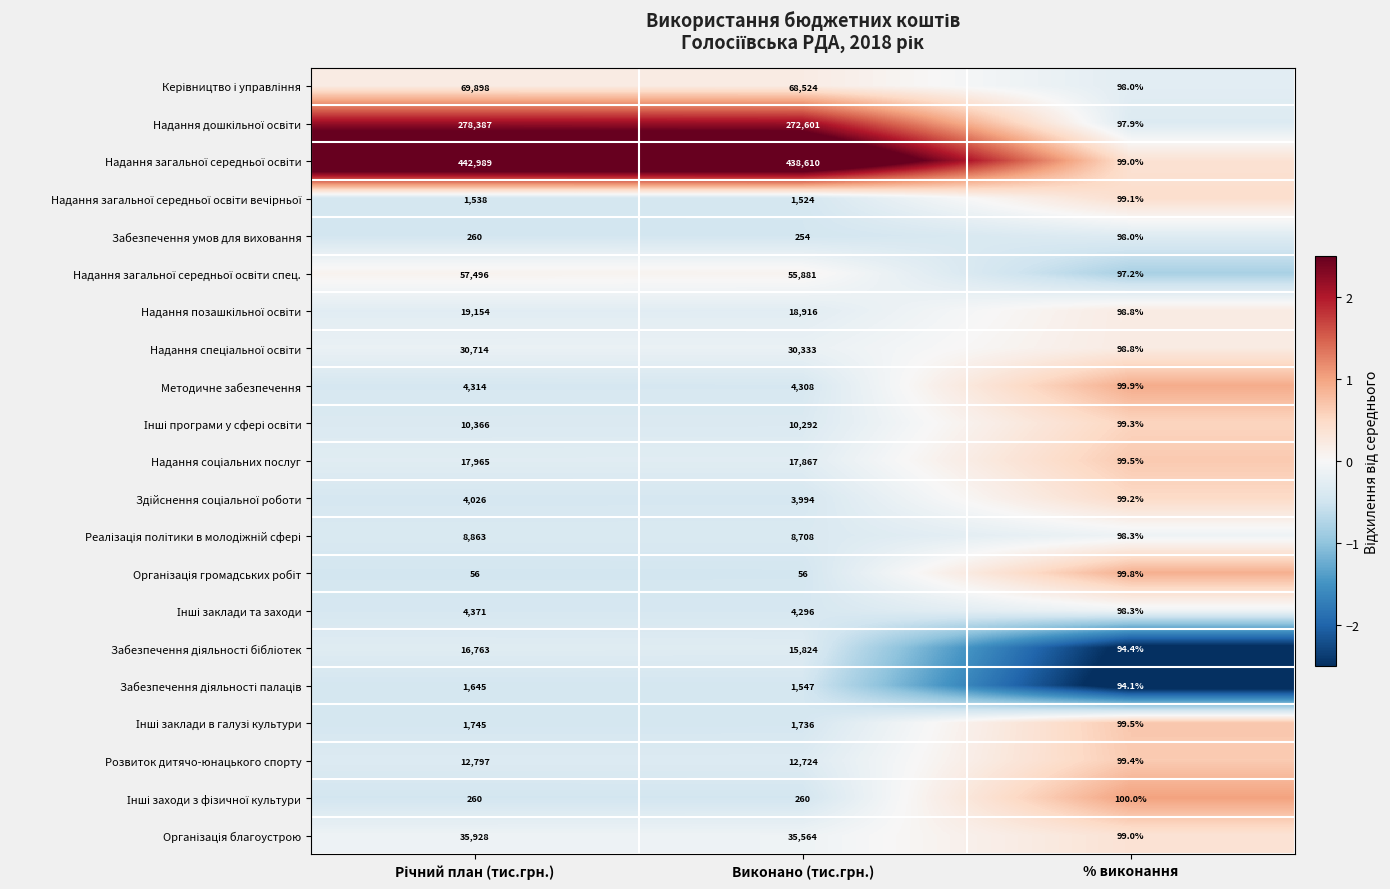

What is the total value across all series at Виконано (тис.грн.)?

1003819.0